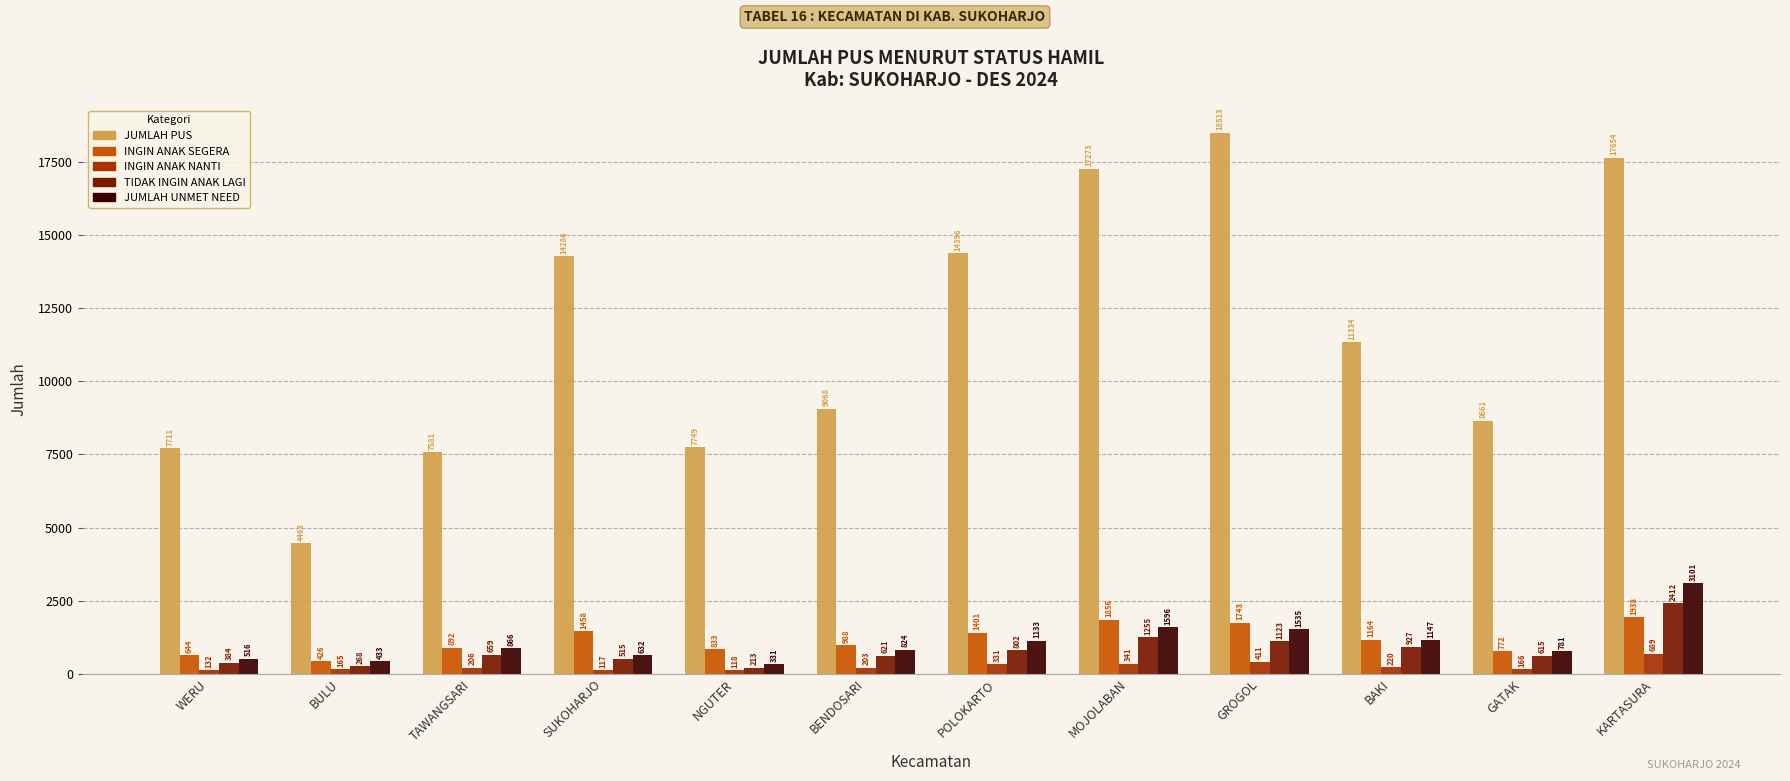

How many groups of bars are there?

12